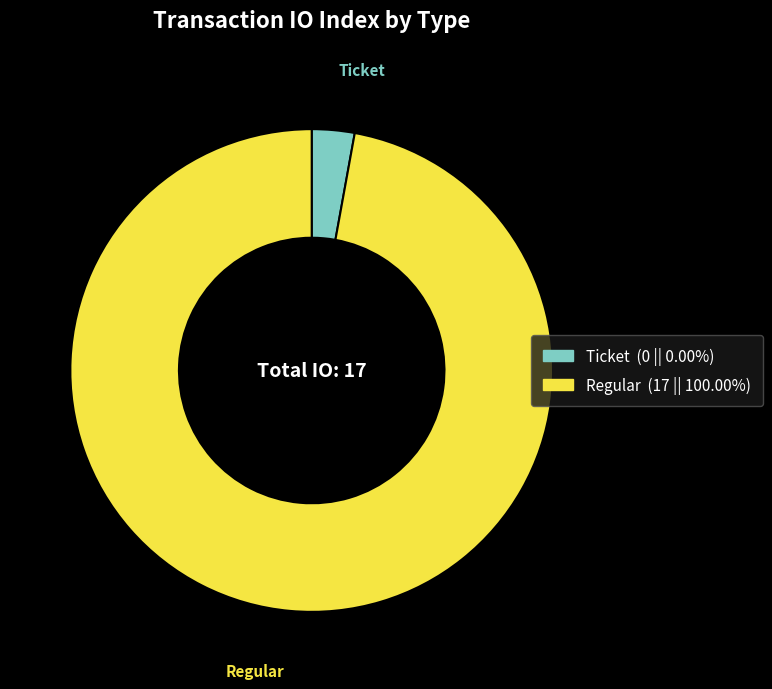

Is the sum of Ticket and Regular greater than half?

Yes